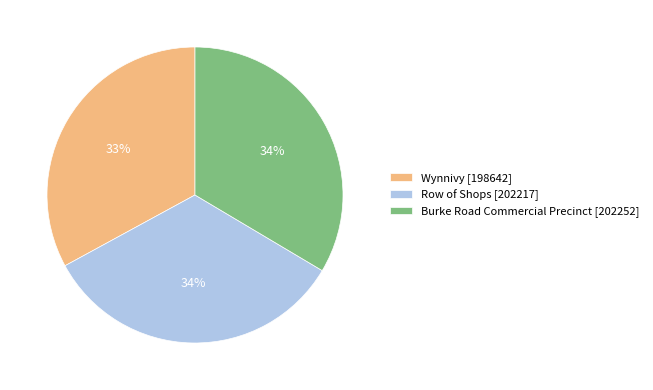

What percentage is the Wynnivy slice, to the nearest percent?

33%